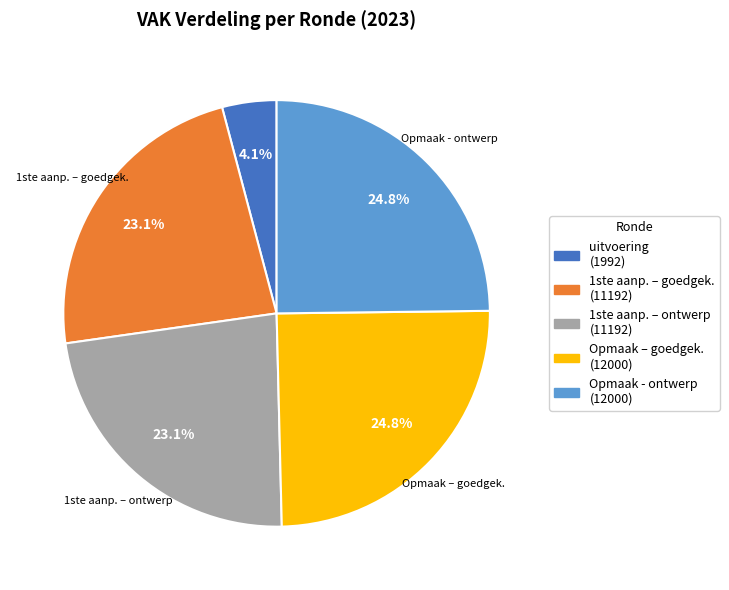

Is there a majority slice in this chart?

No